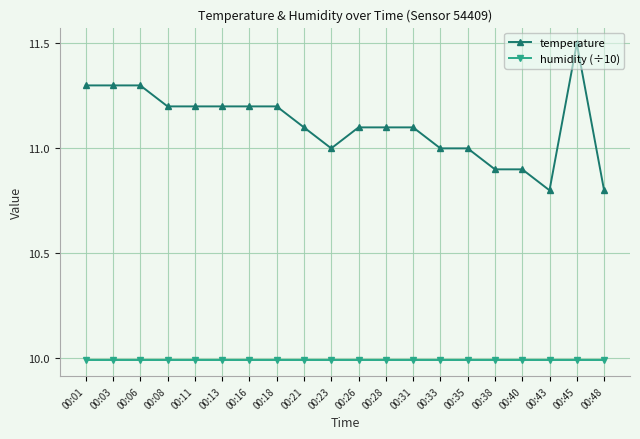

What is the sum of all temperature values?

222.2